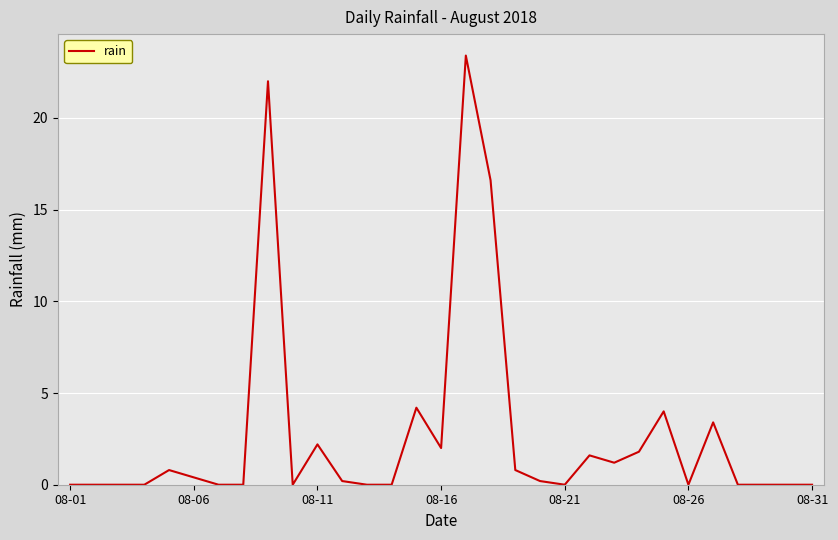

What is the greatest value displayed?

23.4